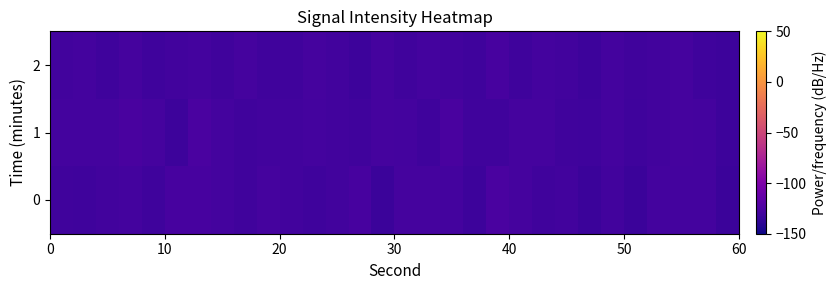

Count the number of data series in this chart.

3